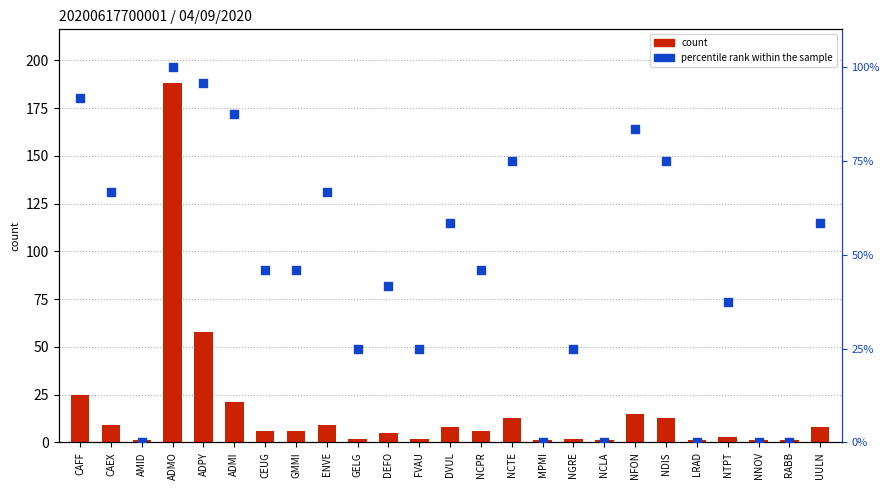

Is the value of count at NCLA greater than the value of percentile rank within the sample at ADMO?

No